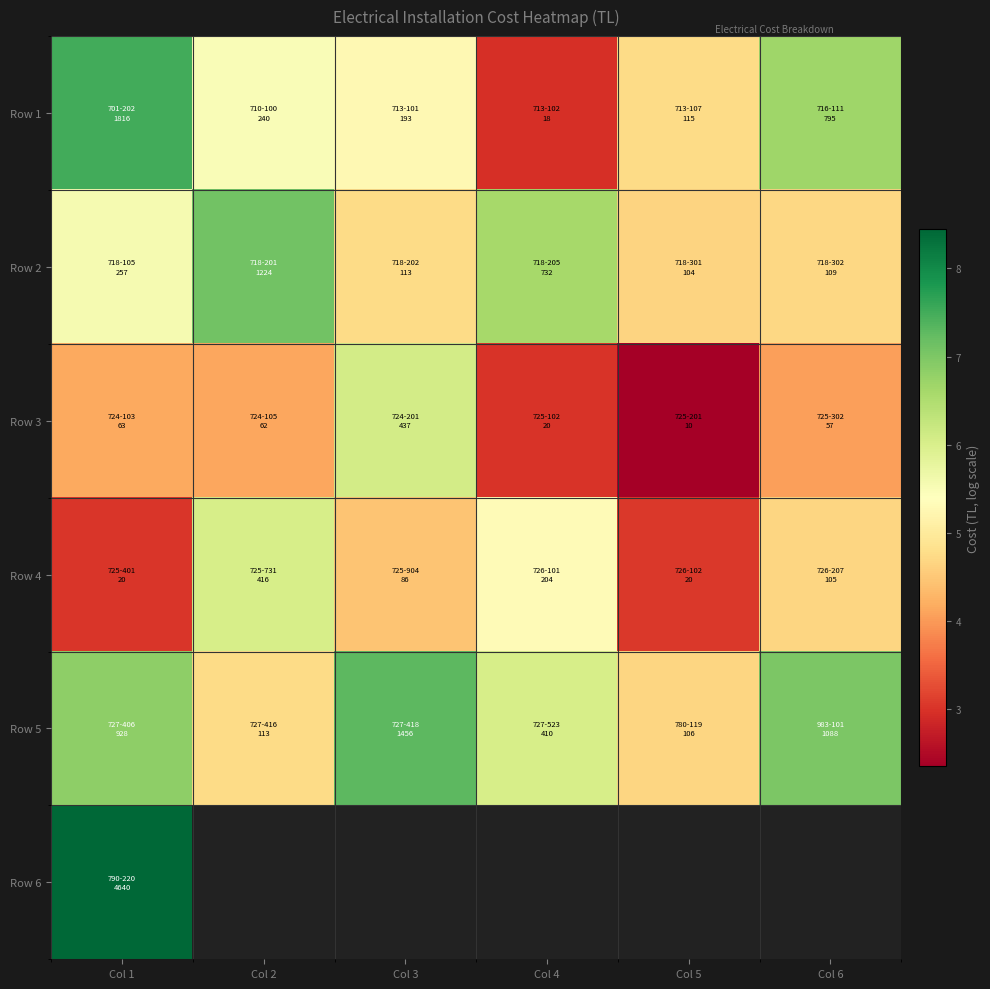

At which category is the sum across all series the highest?

Col 1